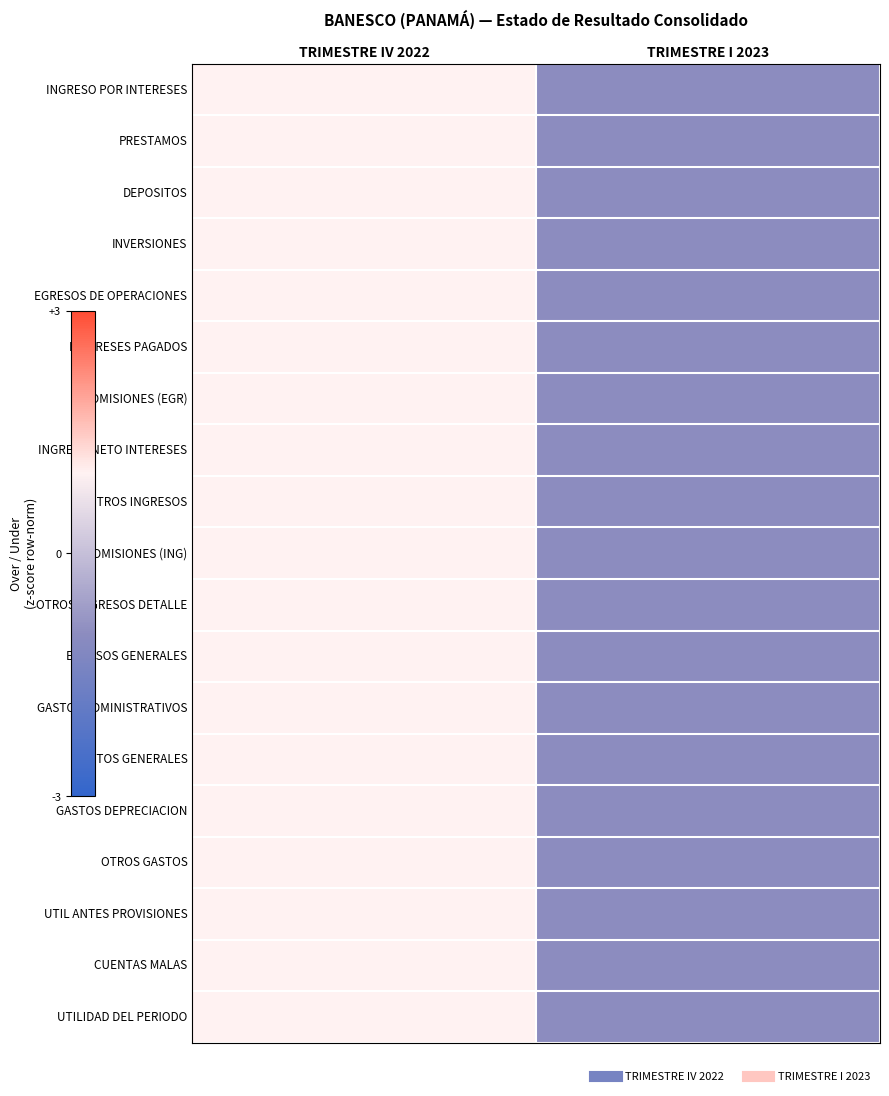

At how many categories does at least one series exceed 0?

1